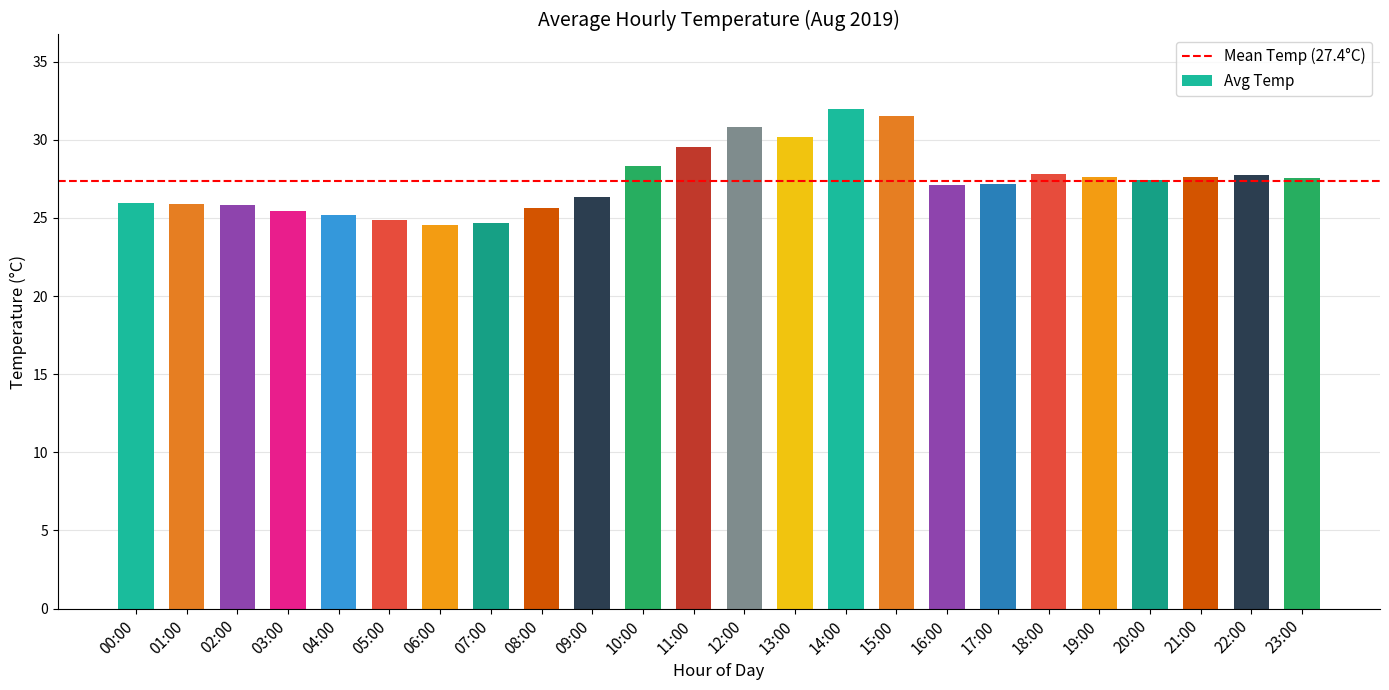

What is the change in value from 14:00 to 21:00?

-4.3